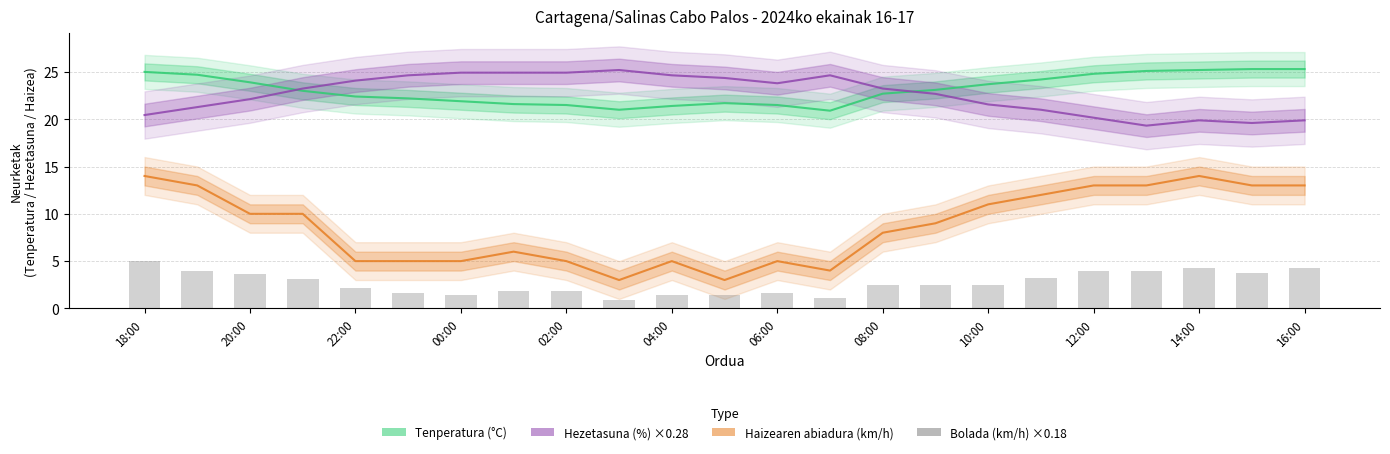

How many distinct data groups are displayed?

4